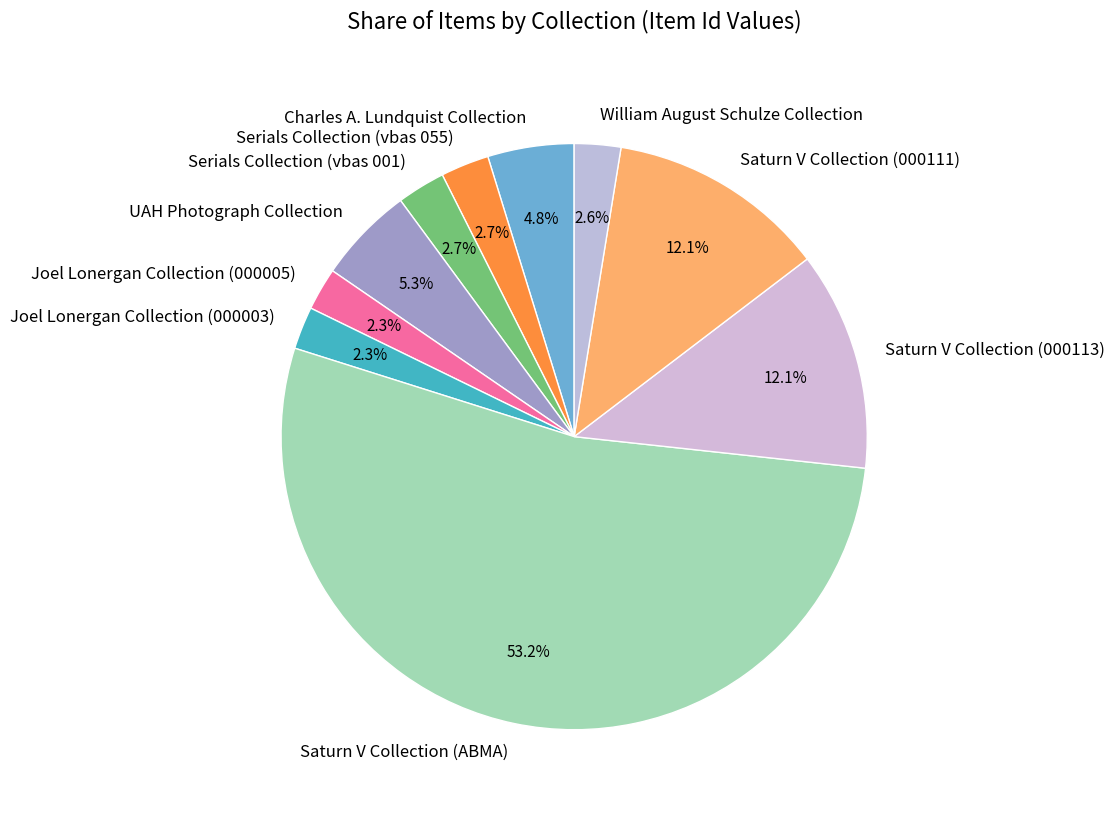

Is it true that Saturn V Collection (000111) is 12% of the pie?

True